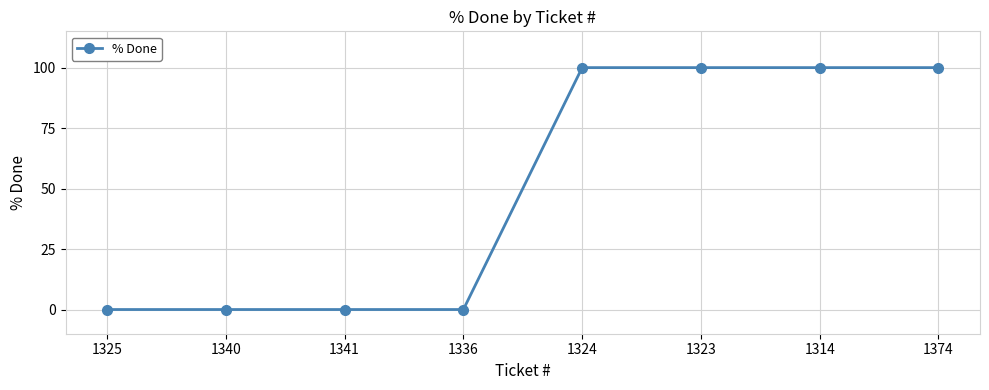

What is the change in value from 1336 to 1374?

+100